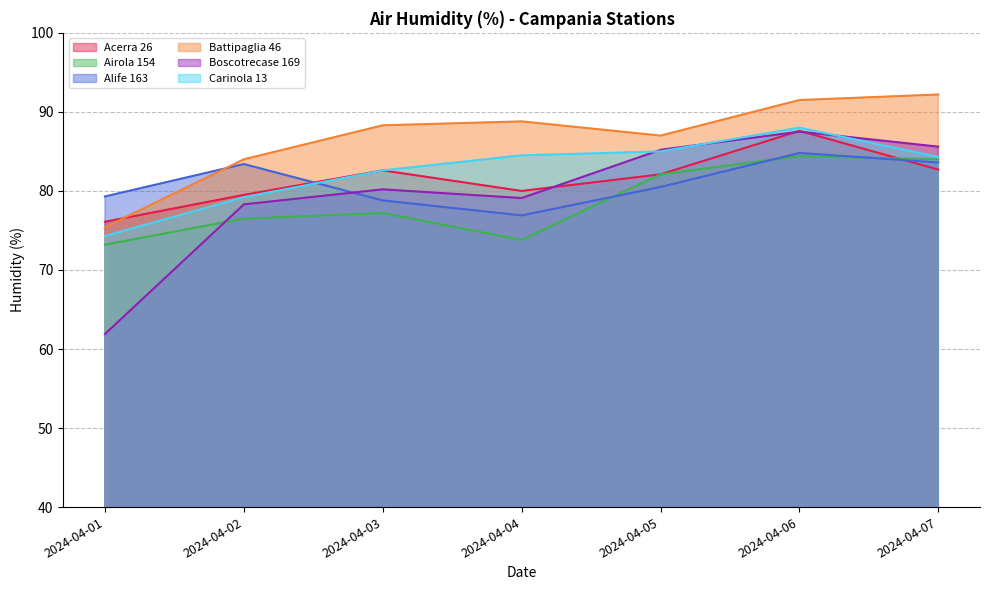

The Acerra 26 series shows 82.7 at 2024-04-07. True or false?

True